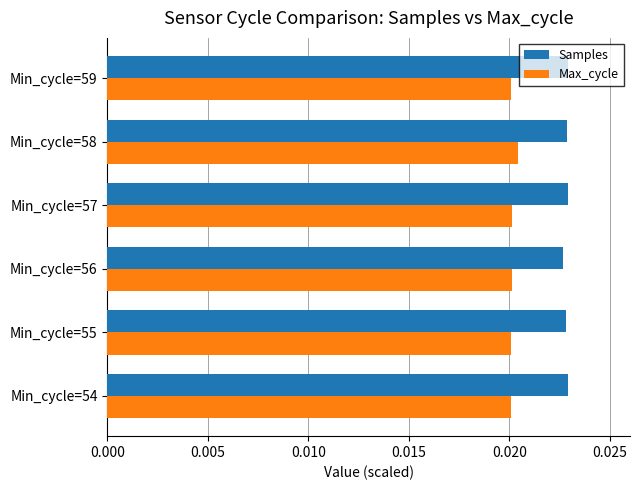

At how many categories does at least one series exceed 0?

6